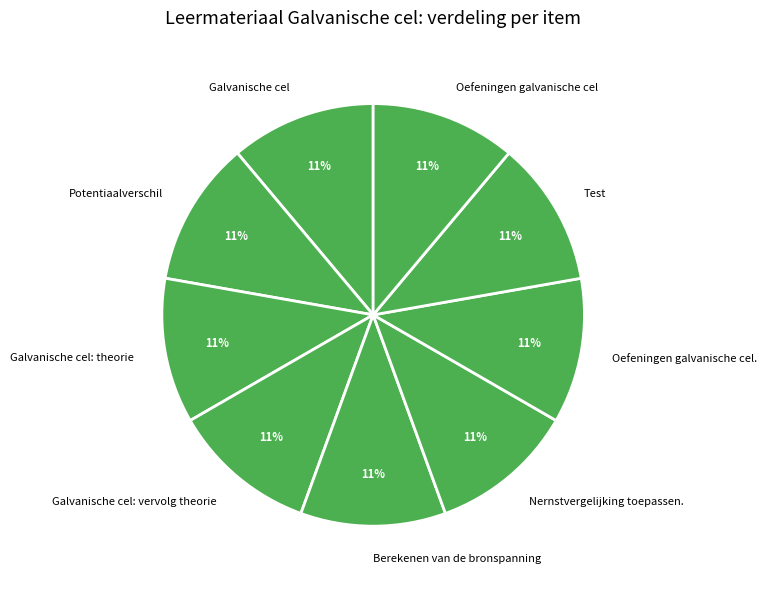

How many slices are in this pie chart?

9